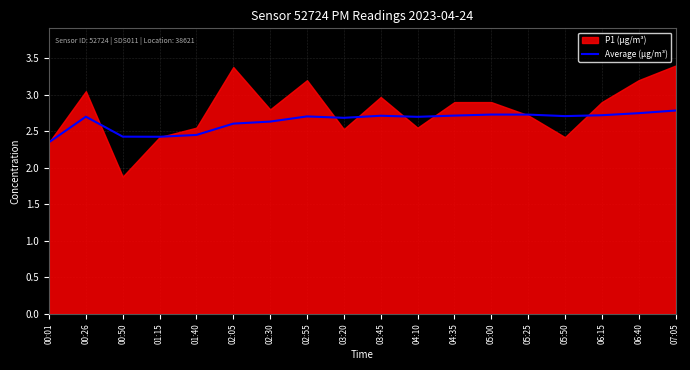

The value of Average (µg/m³) at 07:05 is 2.8. True or false?

True